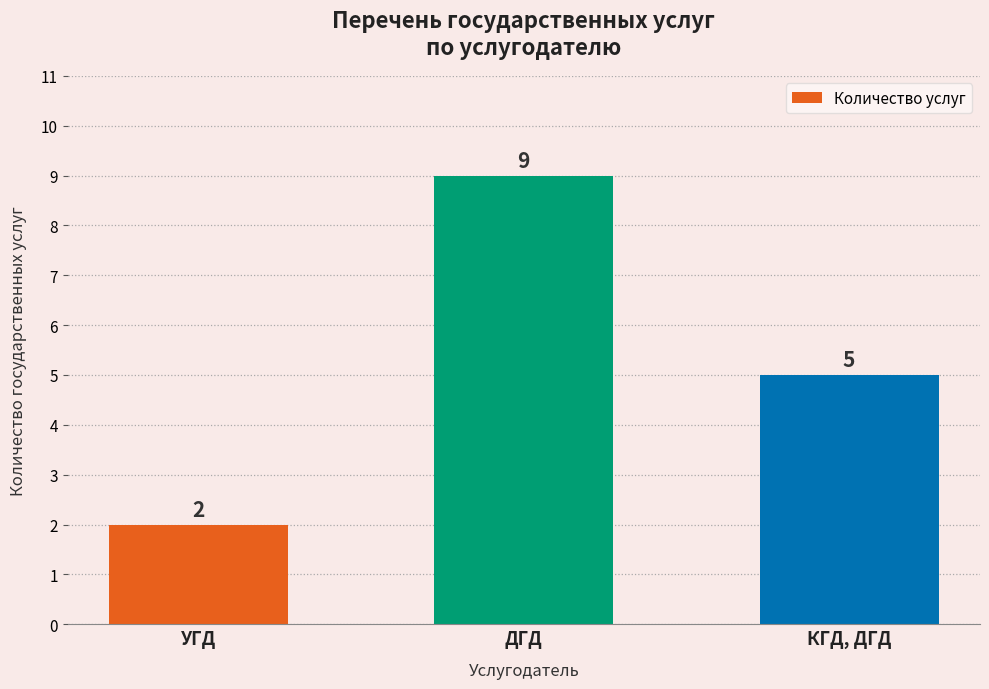

At which label is the value closest to 5?

КГД, ДГД